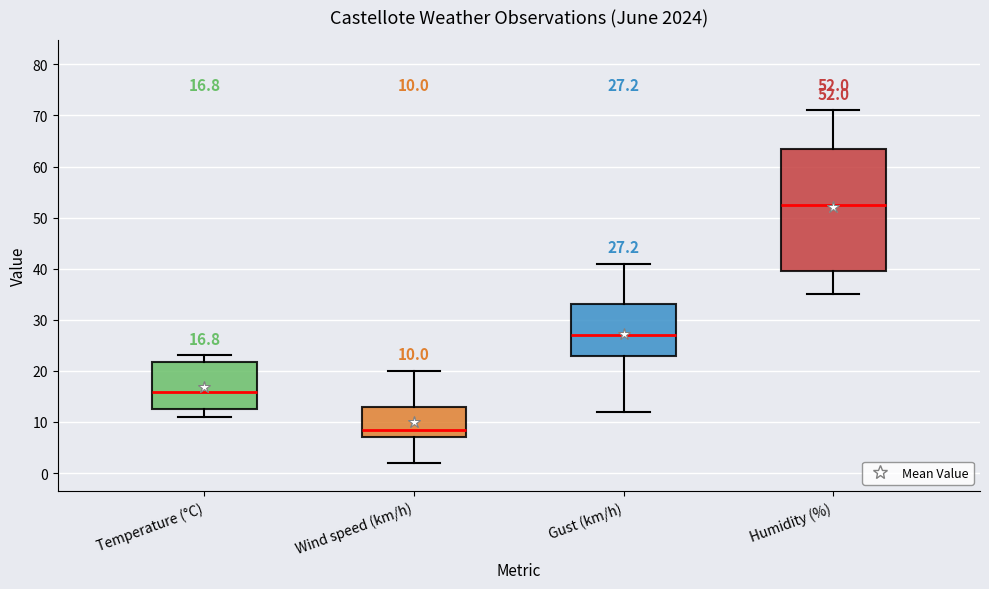

Comparing the boxes themselves (not the whiskers), which one is the tallest?

Humidity (%)